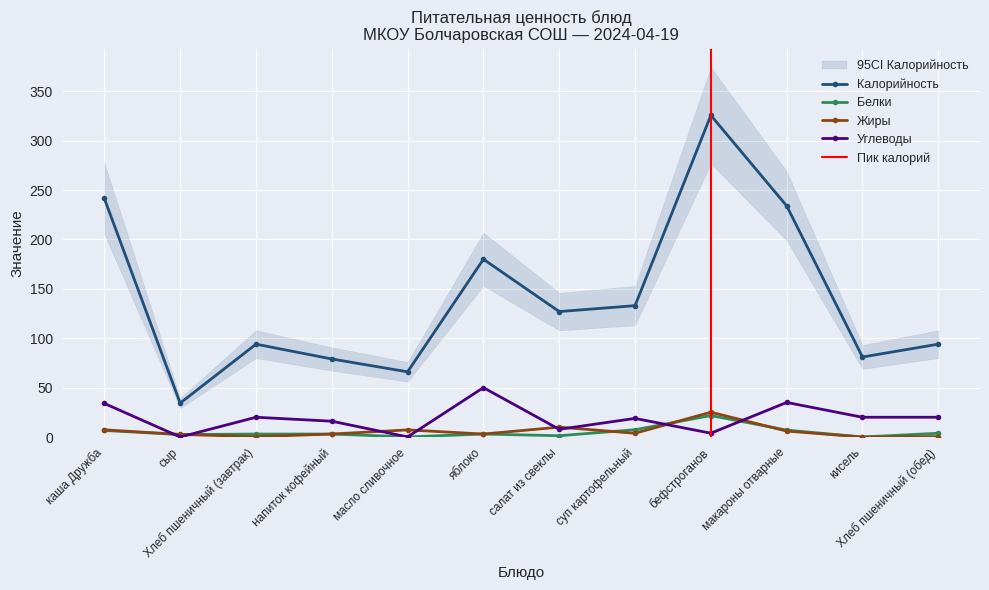

How many times do Углеводы and Жиры cross each other?

8